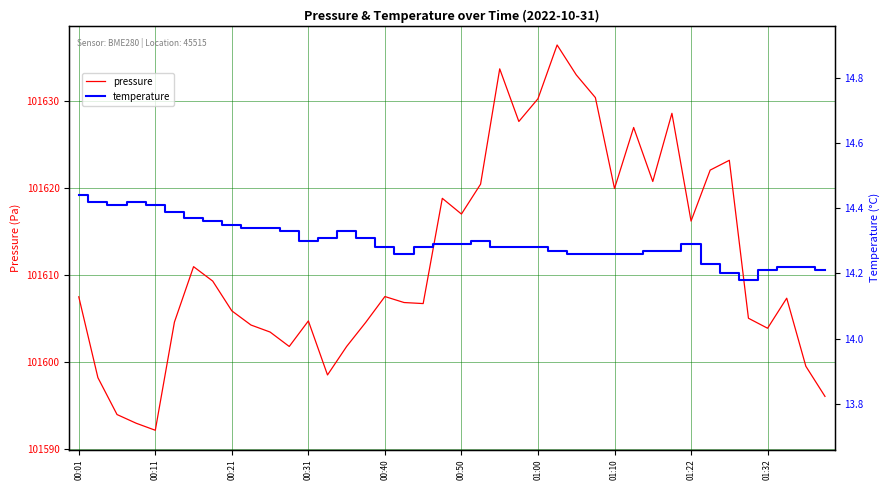

True or false: pressure has a value of 142465.6 at 00:31.

False